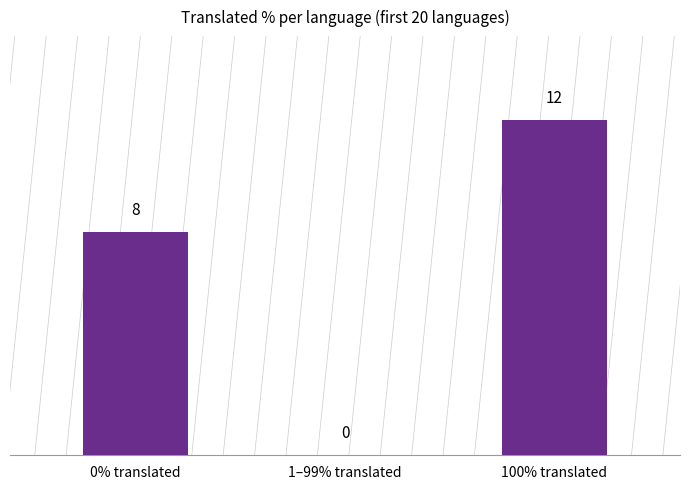

The value at 0% translated is 8. True or false?

True